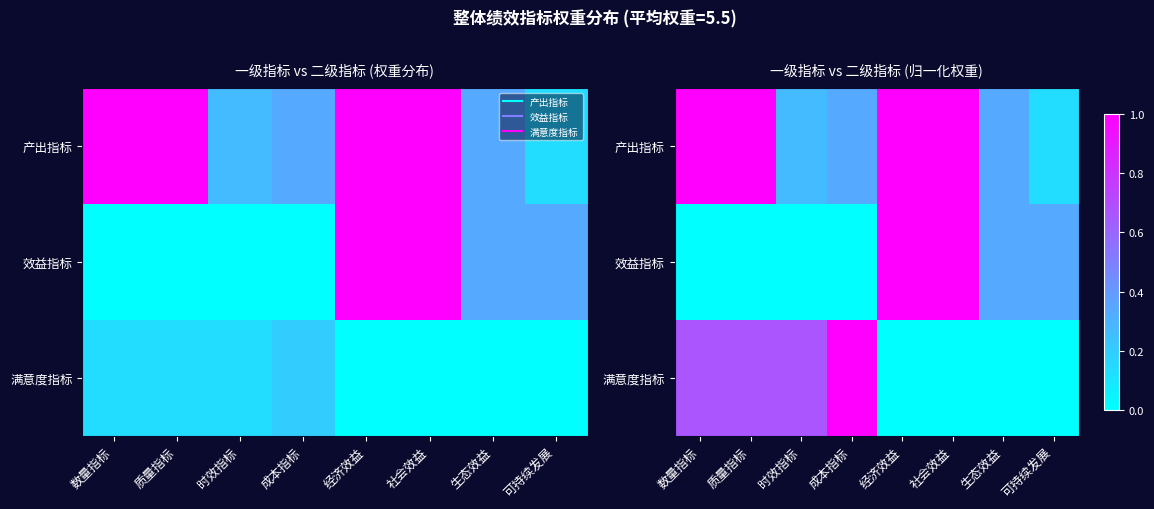

Where is 产出指标 nearest to the value 0?

可持续发展